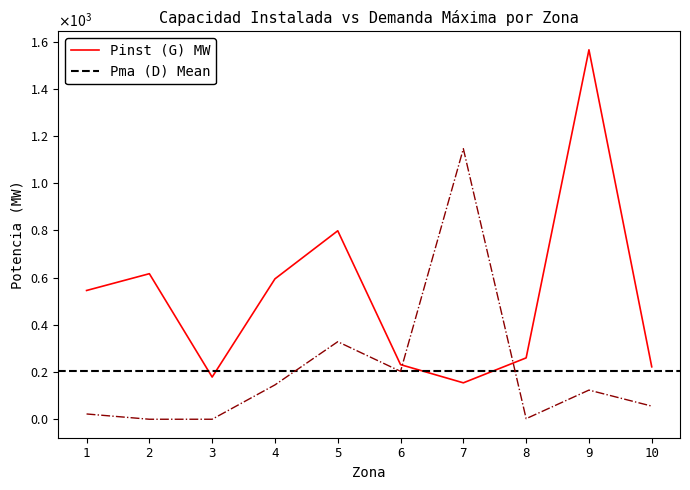

In Pma (D), how many points are lower than both neighbors (excluding endpoints)?

3